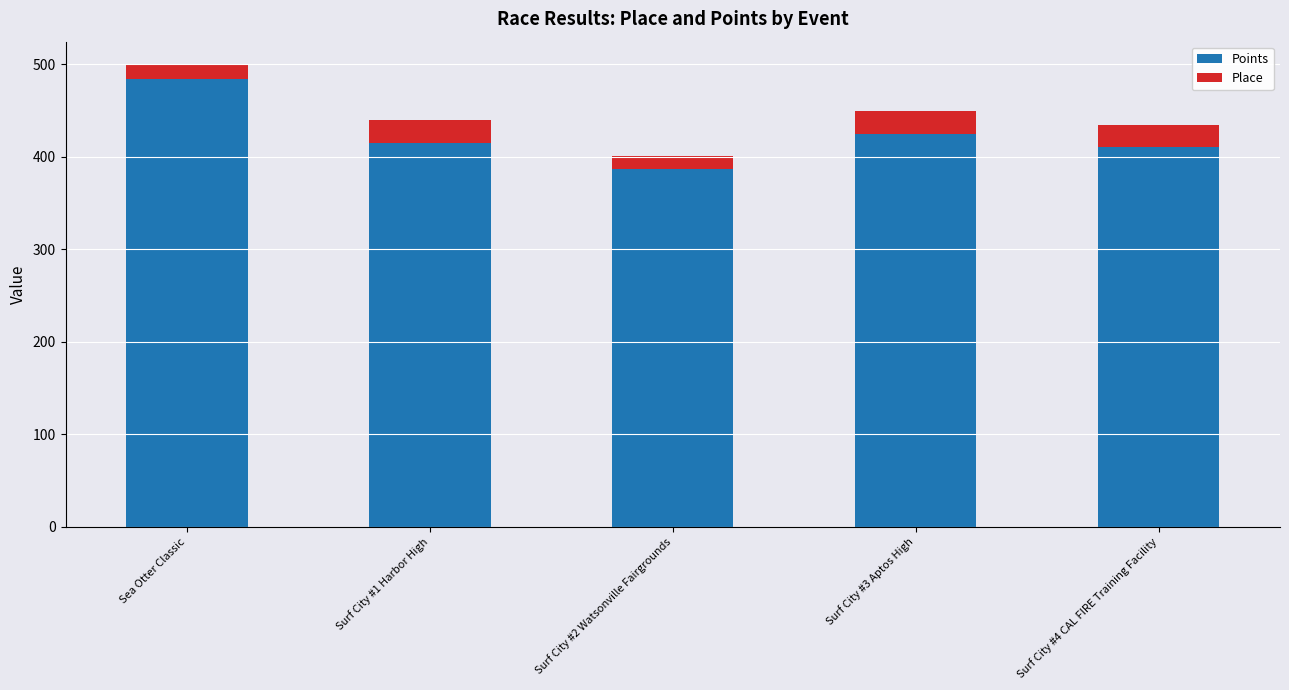

The value of Points at Surf City #3 Aptos High is 138.9. True or false?

False